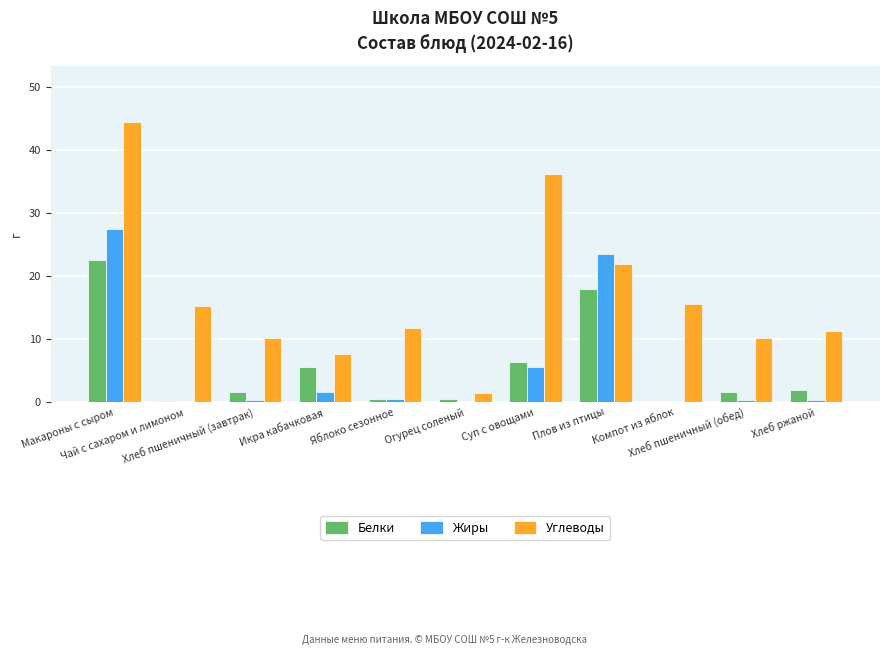

Which series has the largest total across all categories?

Углеводы